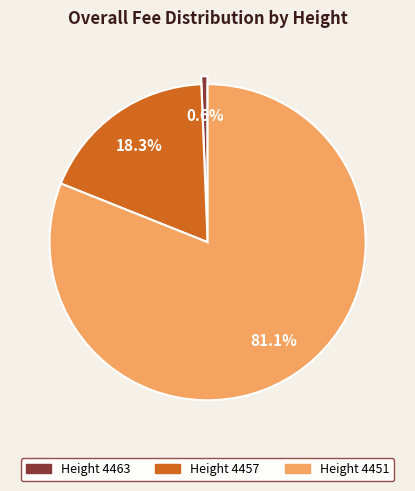

Which has a higher value, Height 4463 or Height 4451?

Height 4451